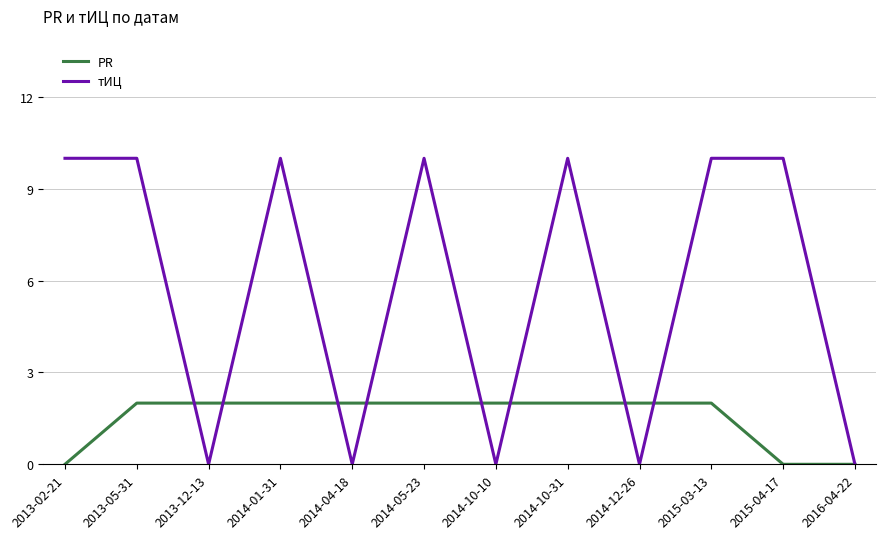

Reading left to right, what are all the values shown in this chart?

PR: 0	2	2	2	2	2	2	2	2	2	0	0
тИЦ: 10	10	0	10	0	10	0	10	0	10	10	0